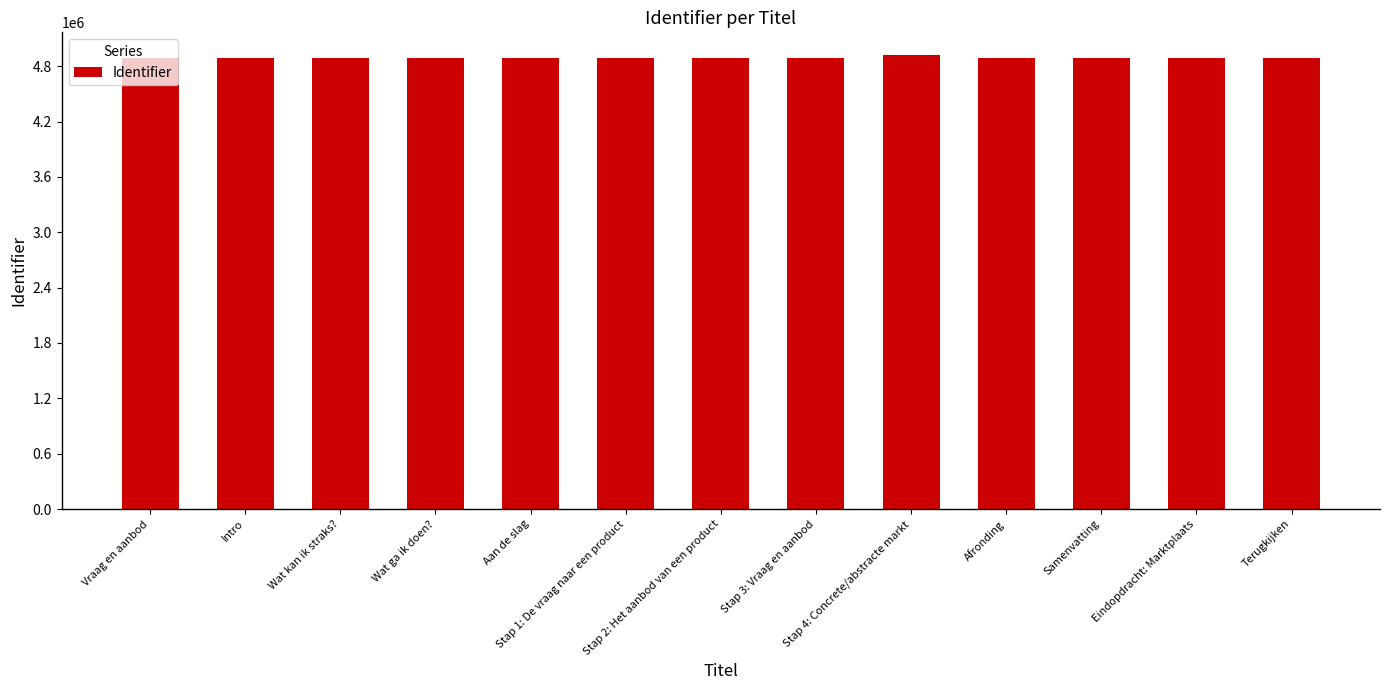

What is the value of the 1st bar from the left?

4891665